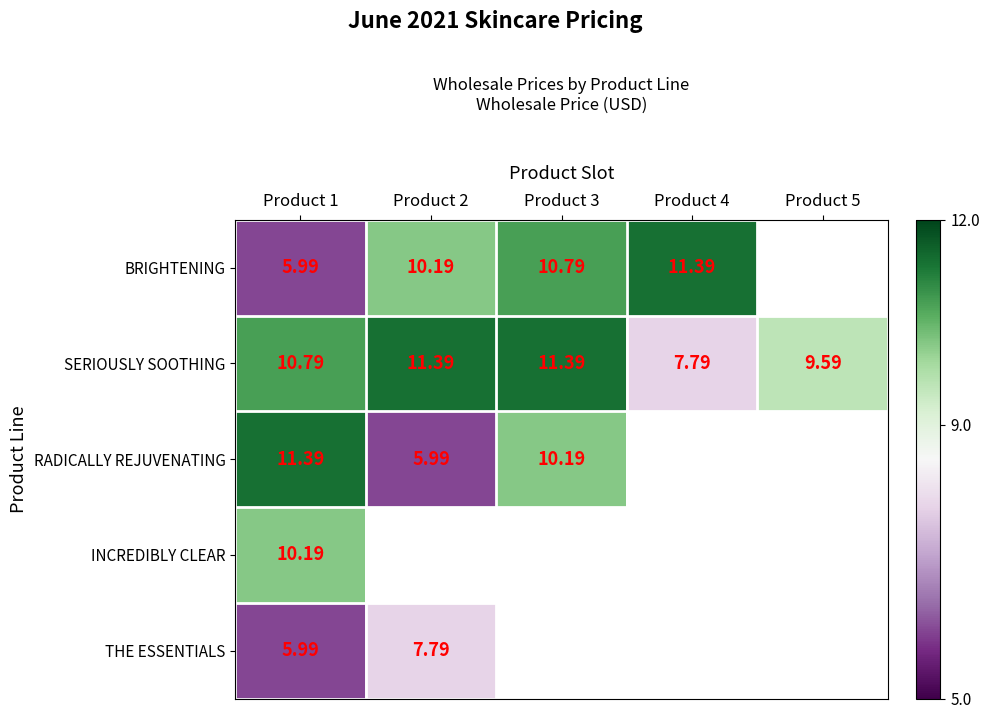

What is the lowest value of the RADICALLY REJUVENATING series?

6.0